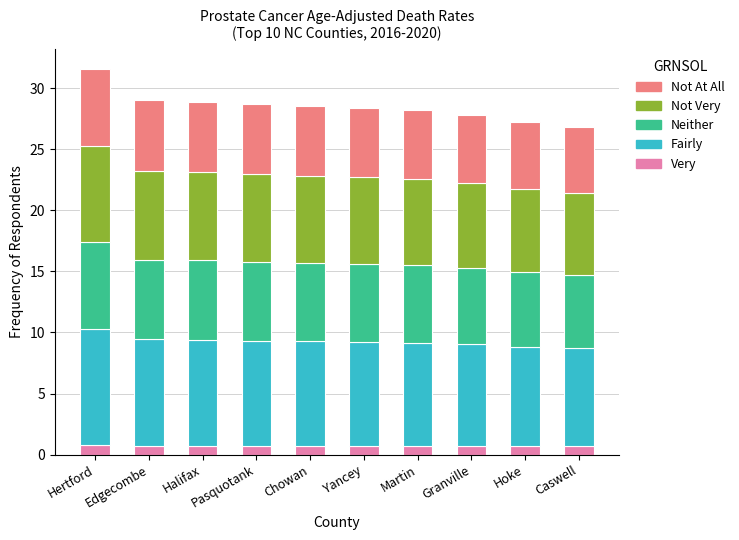

What is the maximum value for Very?

0.8